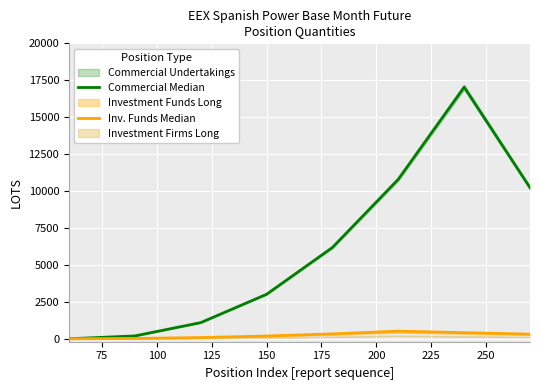

True or false: Inv. Funds Median has more than 1 interior local peaks.

False